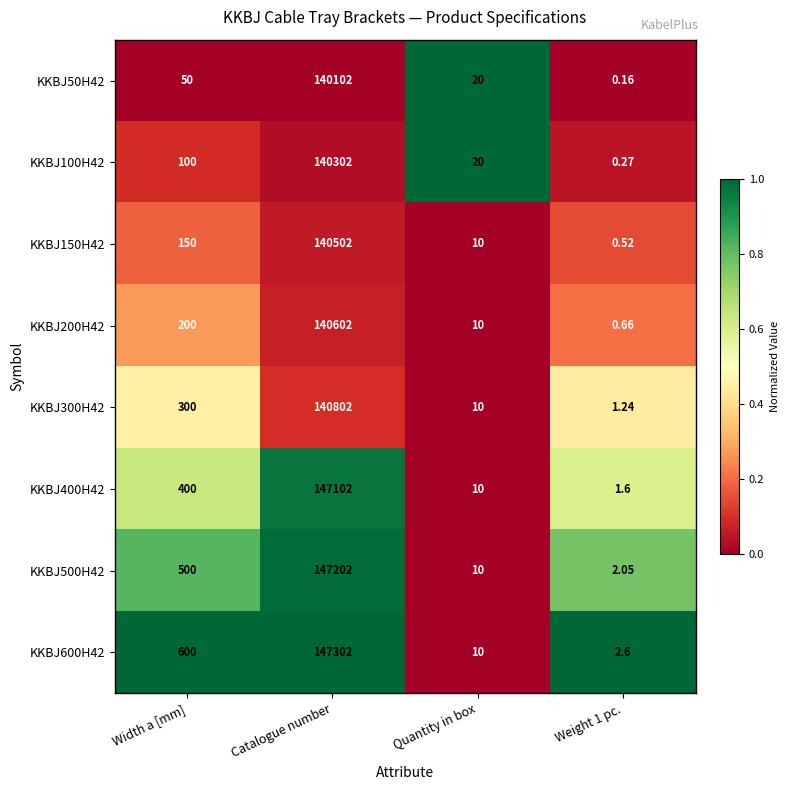

At which label is KKBJ600H42 closest to 73652?

Width a [mm]